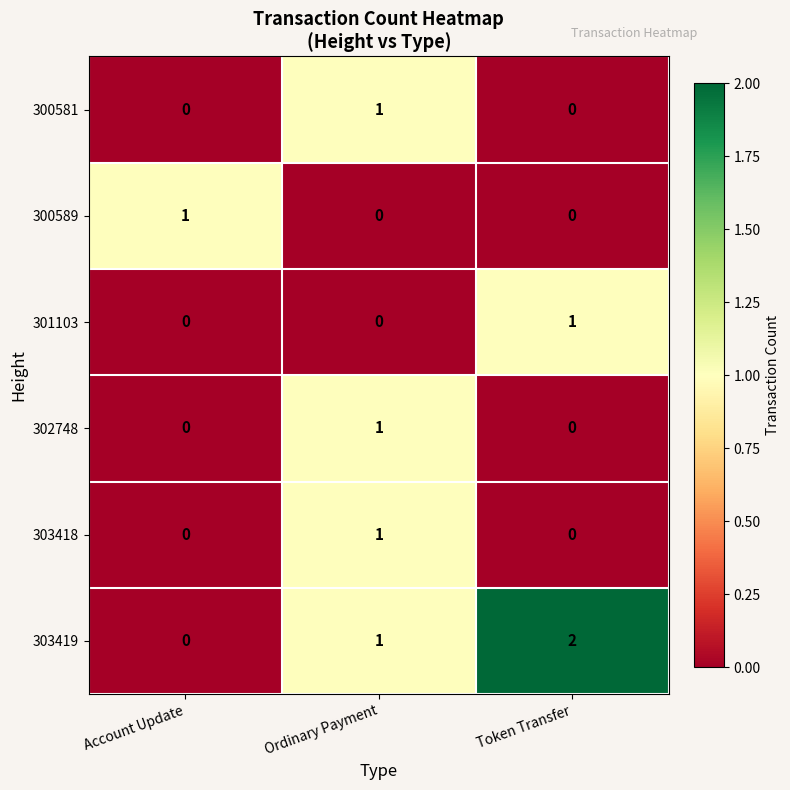

How many 302748 values are between 0 and 1?

3